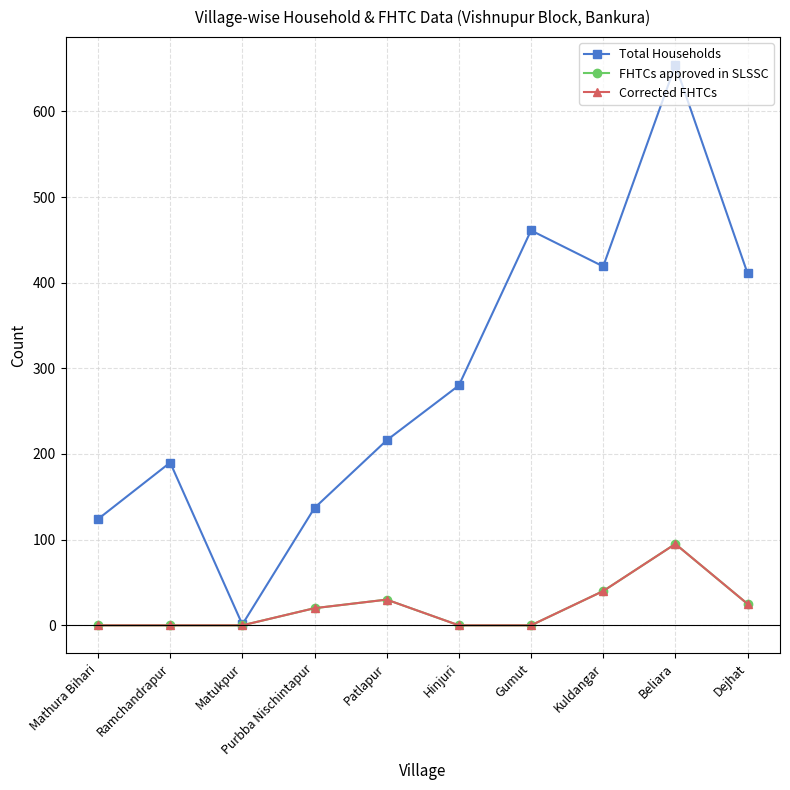

How many lines are shown in the chart?

3